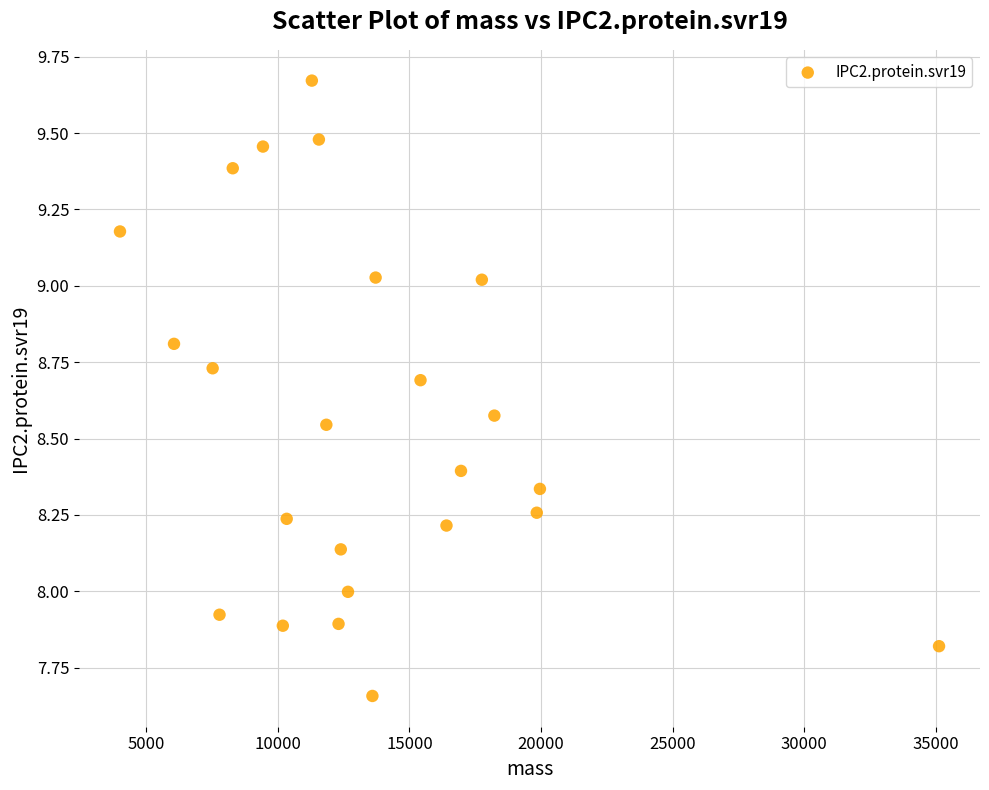

What is the range of Y values (max minus min)?

2.0